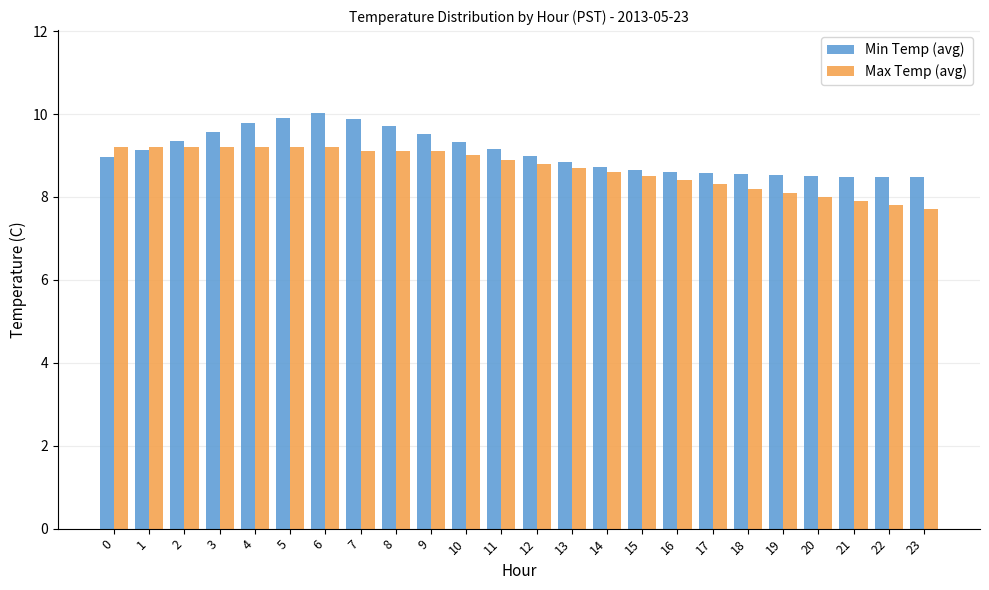

Rank the series by their maximum value, from lowest to highest.

Max Temp (avg), Min Temp (avg)